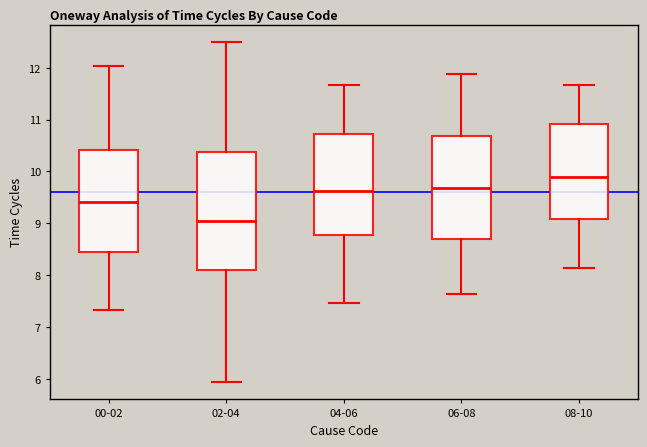

Reading left to right, read every box against the y-axis: the position of its median line, the range the box covers, and the ends of its whiskers. The values are not printed on the chart, so give them approximately, as read against the axis.

00-02: median 9.4, box 8.5 to 10.4, whiskers 7.3 to 12.0
02-04: median 9.1, box 8.1 to 10.4, whiskers 5.9 to 12.5
04-06: median 9.6, box 8.8 to 10.7, whiskers 7.5 to 11.7
06-08: median 9.7, box 8.7 to 10.7, whiskers 7.6 to 11.9
08-10: median 9.9, box 9.1 to 10.9, whiskers 8.1 to 11.7